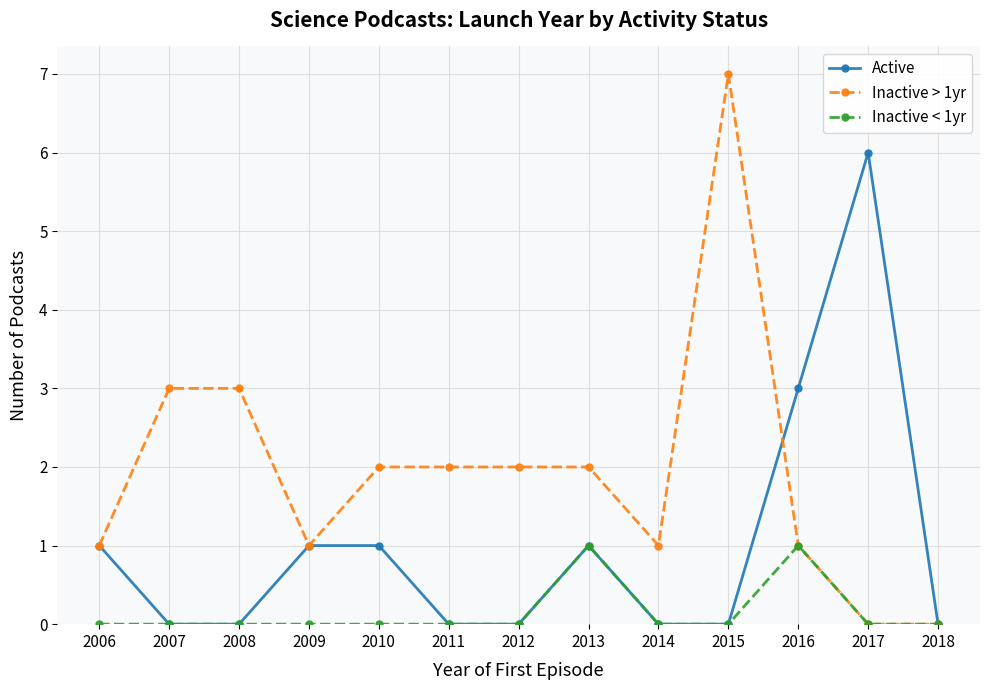

What is the difference between the maximum and minimum values in the Inactive > 1yr series?

7